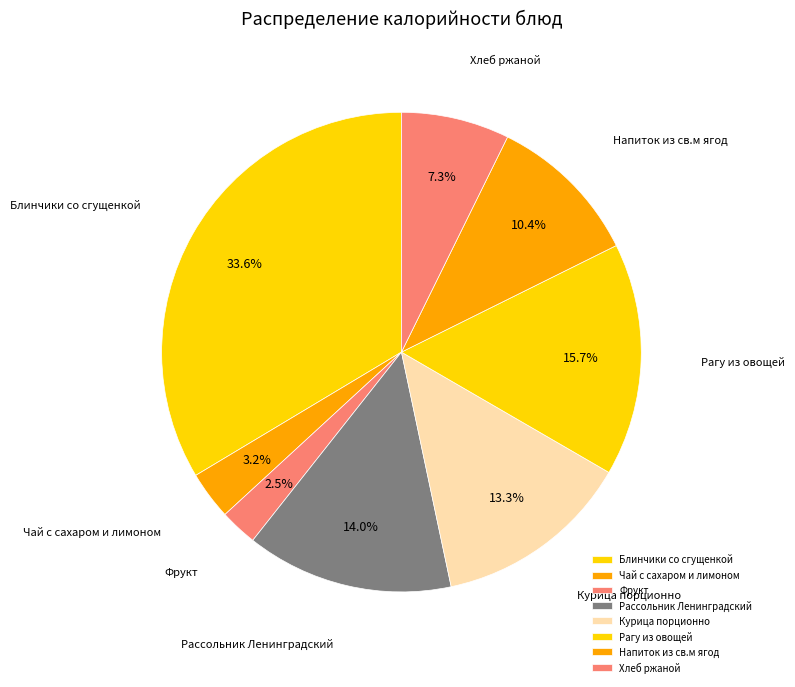

Does Курица порционно account for over 50% of the chart?

No